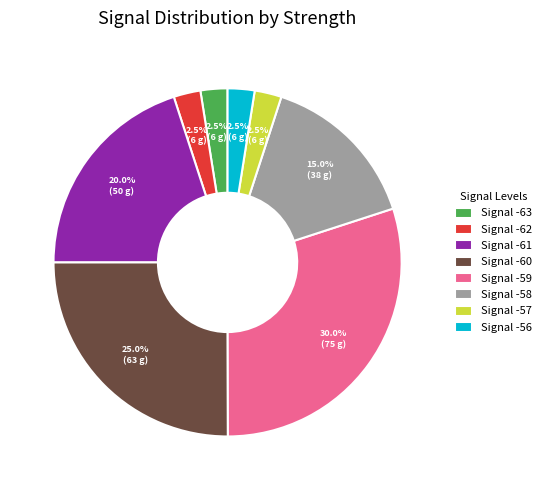

Is the sum of Signal -62 and Signal -63 greater than half?

No